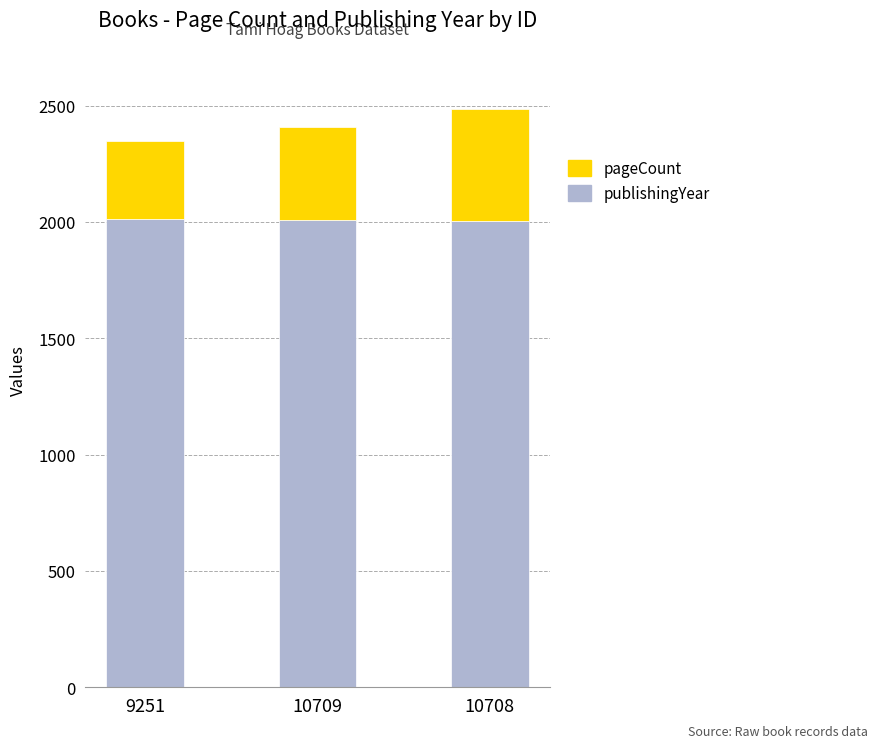

True or false: publishingYear has a value of 2006 at 10708.

True